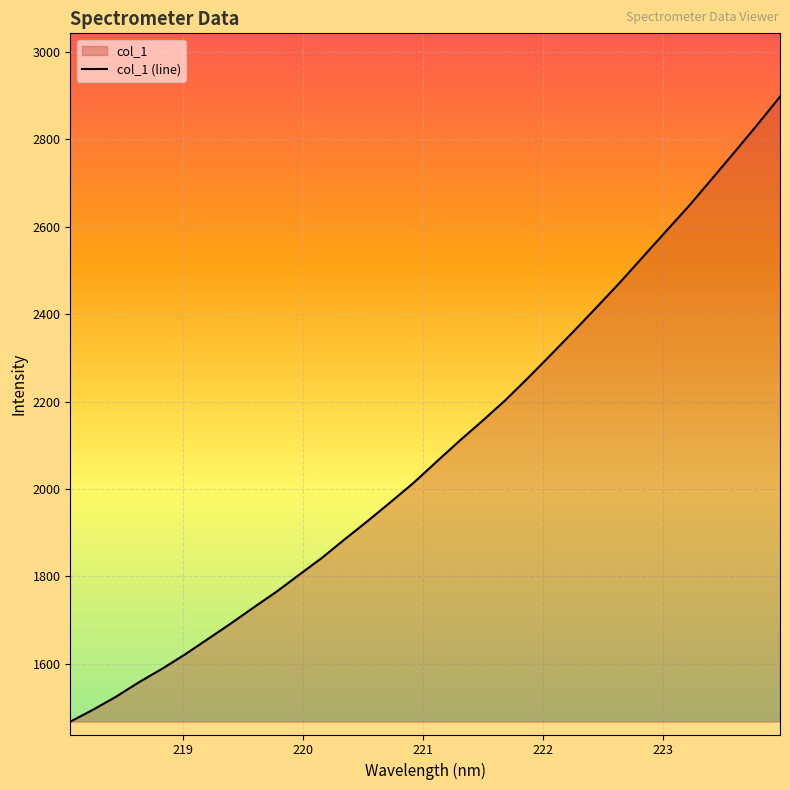

How many lines are shown in the chart?

1